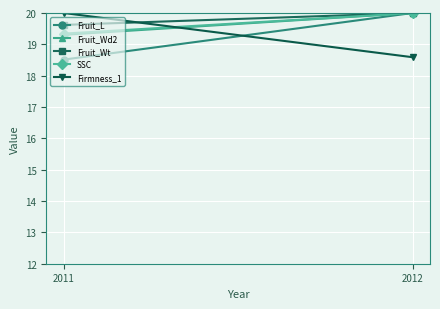

Rank the series at 2011 from lowest to highest value.

Fruit_L, Fruit_Wd2, SSC, Fruit_Wt, Firmness_1